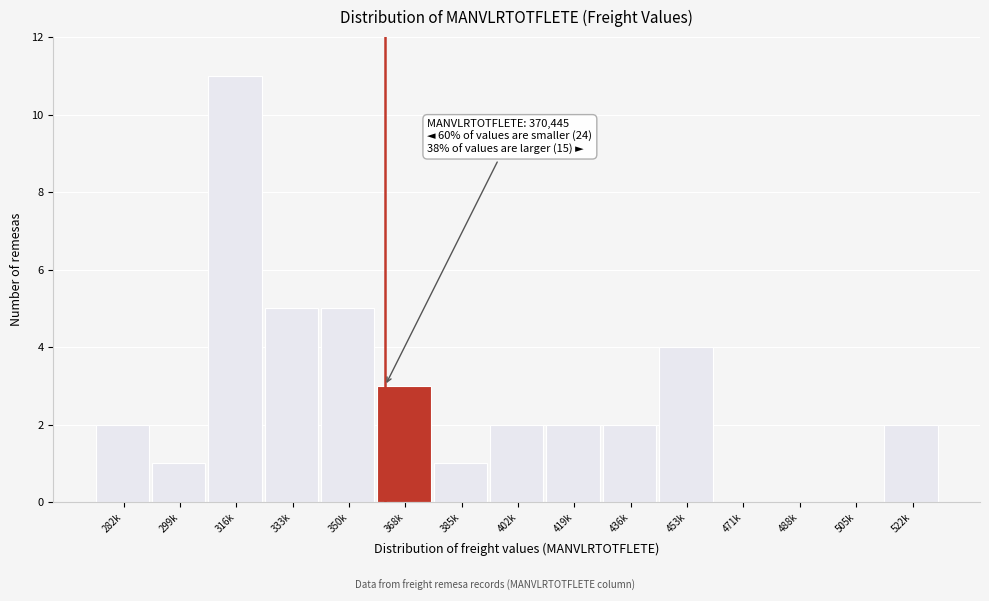

Reading left to right, transcribe all the data shown in this chart.

282k=2	299k=1	316k=11	333k=5	350k=5	368k=3	385k=1	402k=2	419k=2	436k=2	453k=4	471k=0	488k=0	505k=0	522k=2